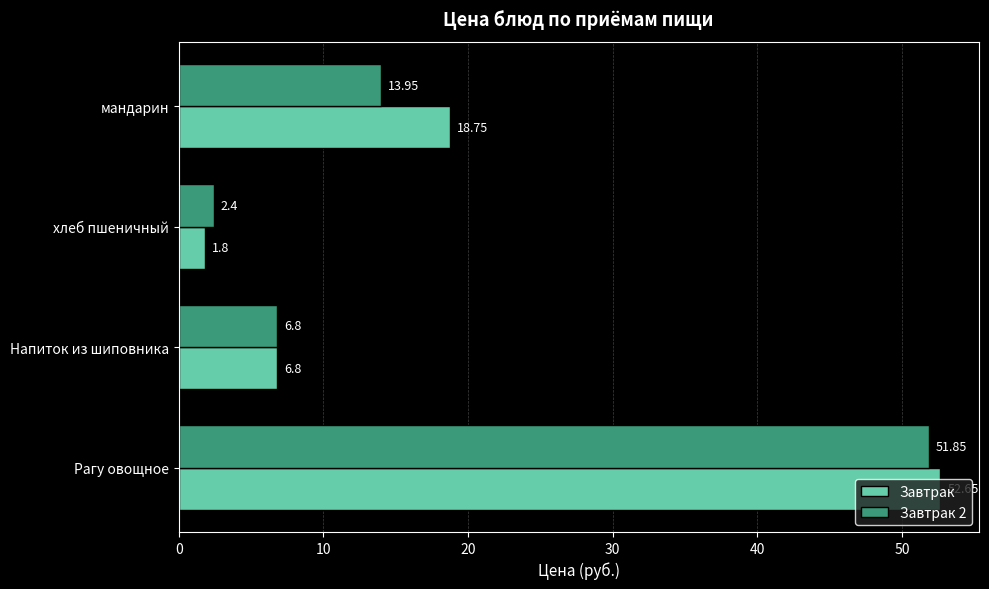

What is the sum of all Завтрак 2 values?

75.0